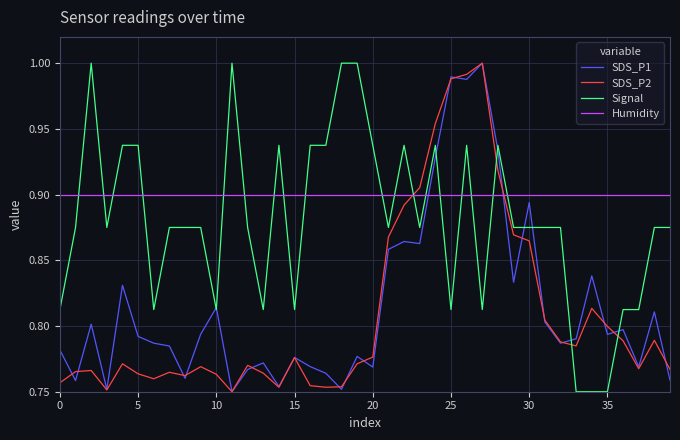

How many intersections are there between Signal and SDS_P2?

4